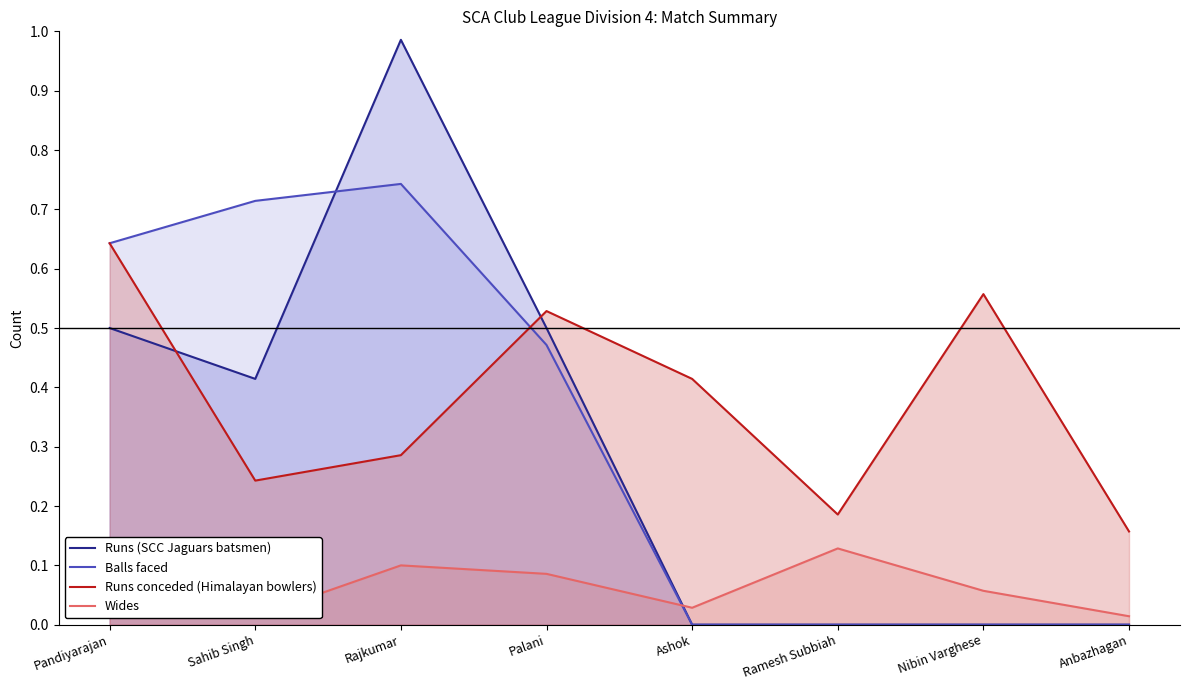

After their last crossing, which series has the higher values: Runs conceded (Himalayan bowlers) or Balls faced?

Runs conceded (Himalayan bowlers)